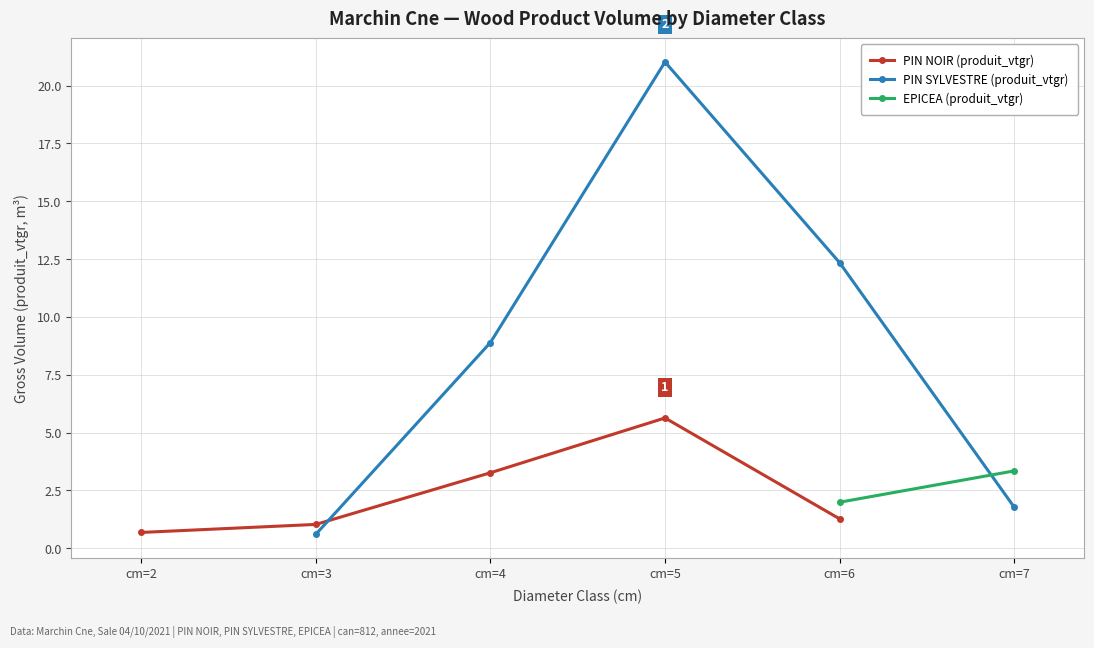

True or false: PIN NOIR (produit_vtgr) has a value of 1.0 at cm=3.

True